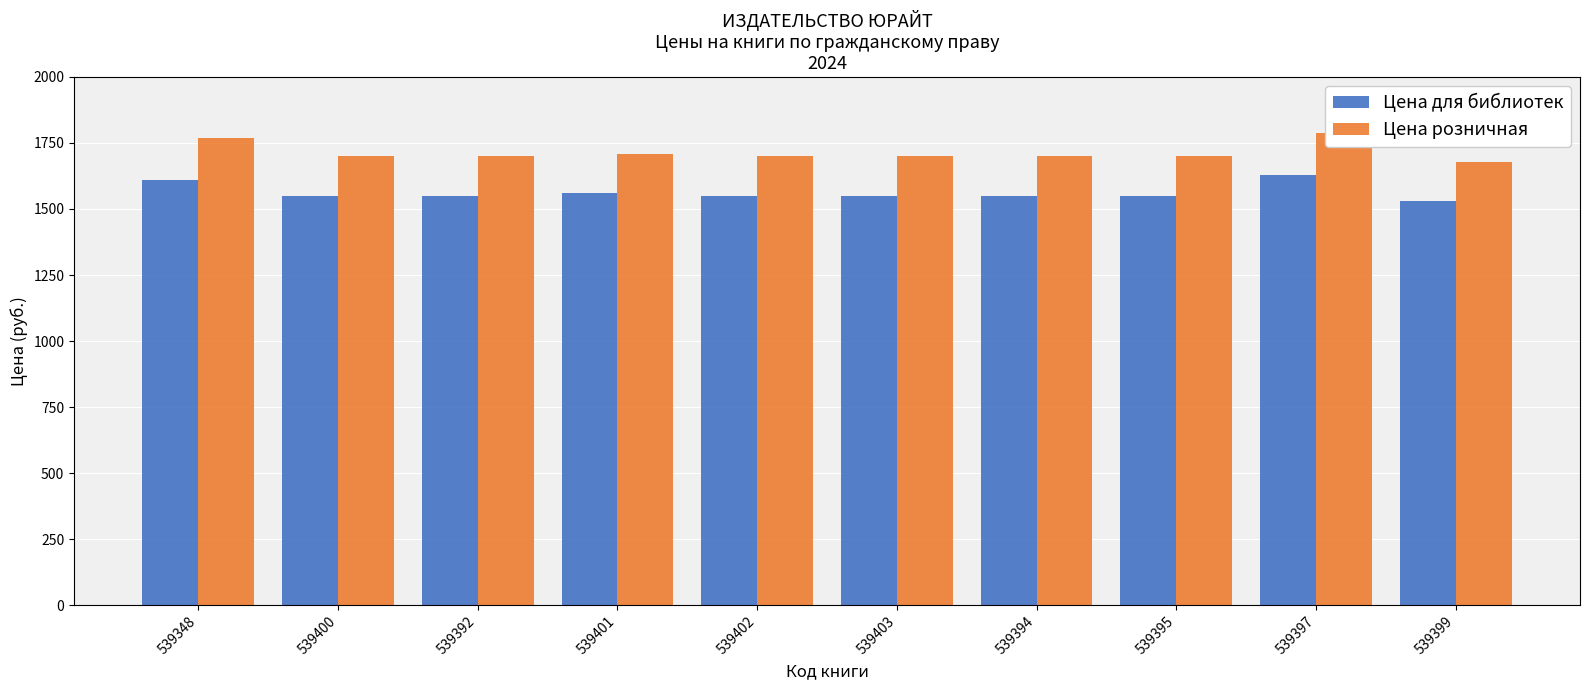

Reading left to right, extract all data points from this chart.

Цена для библиотек: 539348=1609	539400=1549	539392=1549	539401=1559	539402=1549	539403=1549	539394=1549	539395=1549	539397=1629	539399=1529
Цена розничная: 539348=1769	539400=1699	539392=1699	539401=1709	539402=1699	539403=1699	539394=1699	539395=1699	539397=1789	539399=1679